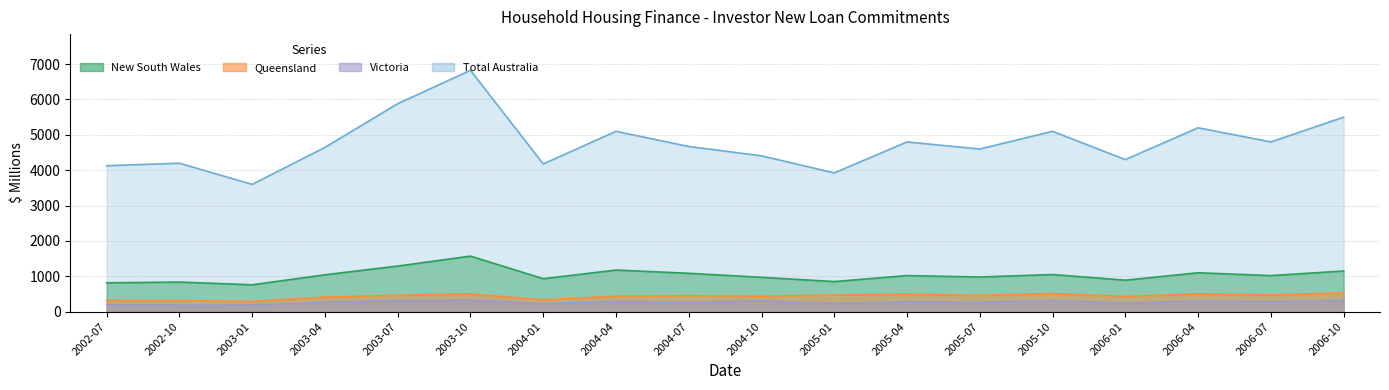

How many distinct data groups are displayed?

4